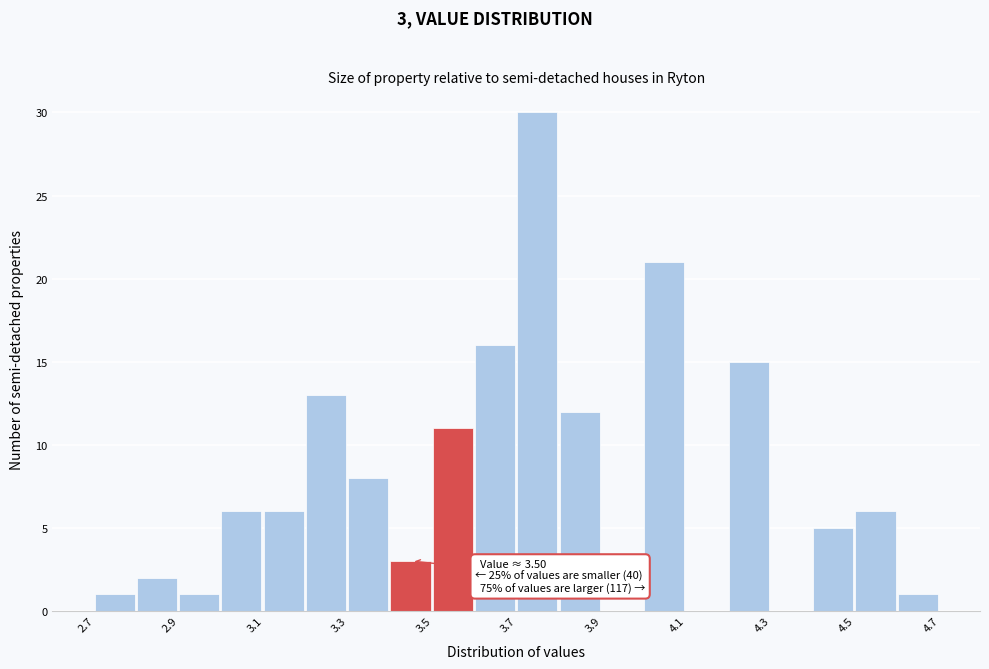

Over which range of the x-axis is the bar tallest?

3.7 to 3.8